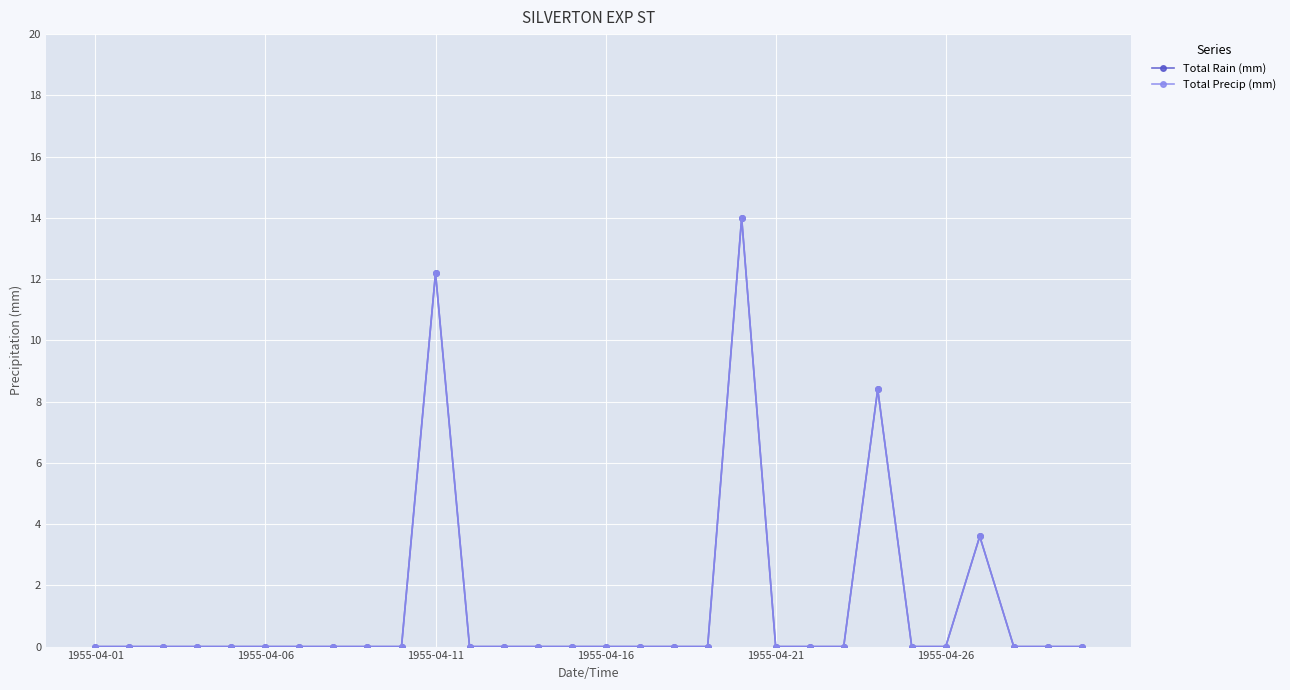

At how many categories does at least one series exceed 7?

3